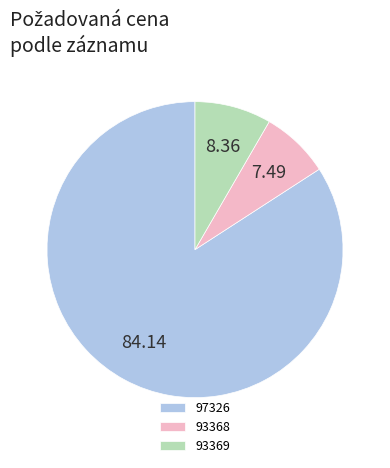

Between 97326 and 93368, which is larger?

97326